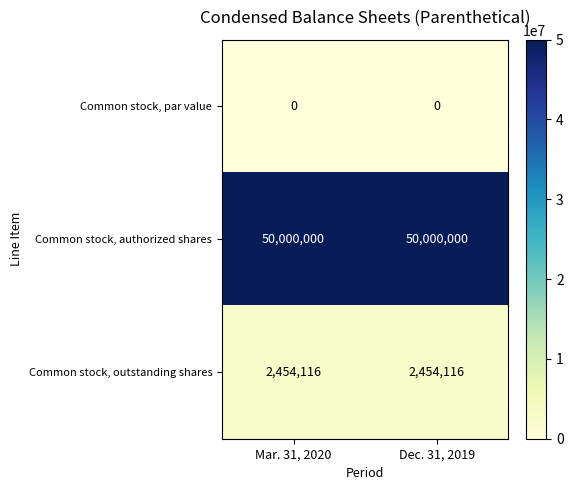

What is the spread (max minus min) of values at Mar. 31, 2020?

50000000